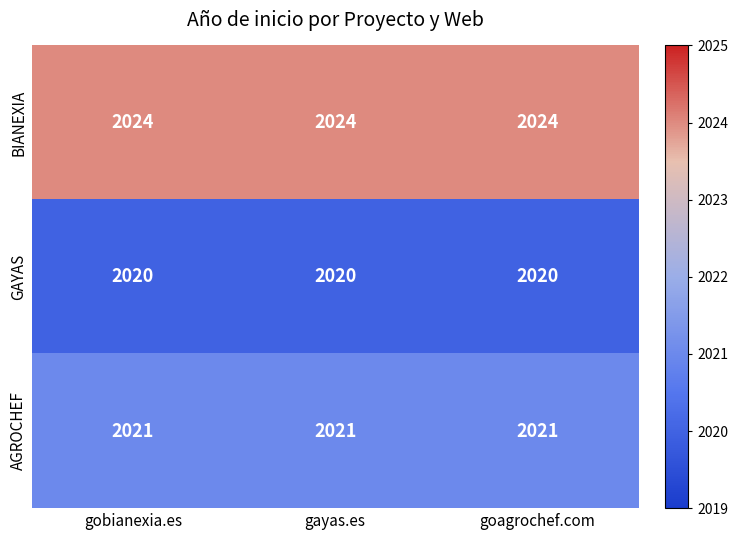

At goagrochef.com, list the series in order from smallest to largest.

GAYAS, AGROCHEF, BIANEXIA